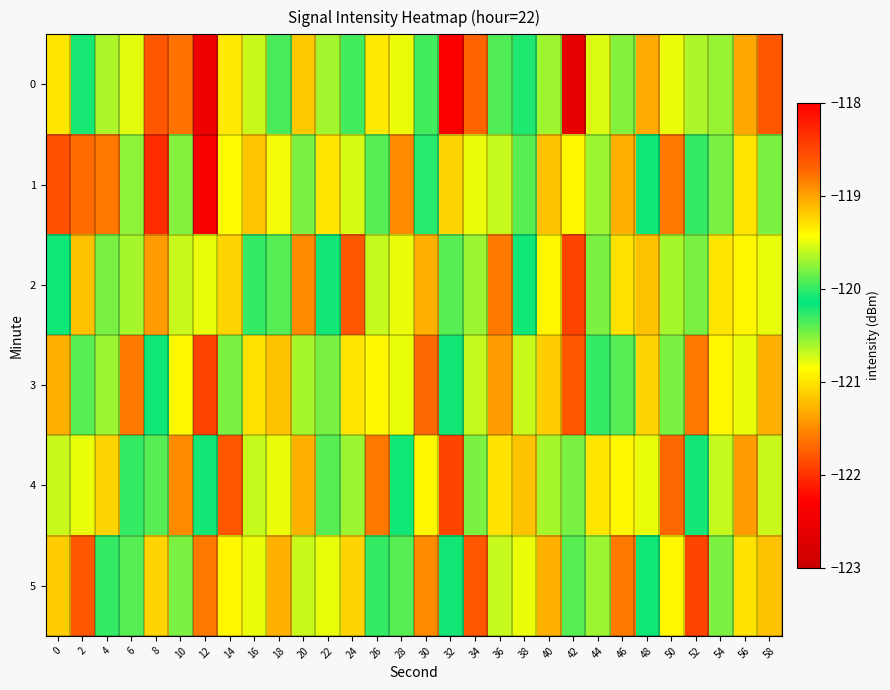

What is the spread (max minus min) of values at 28?

2.0